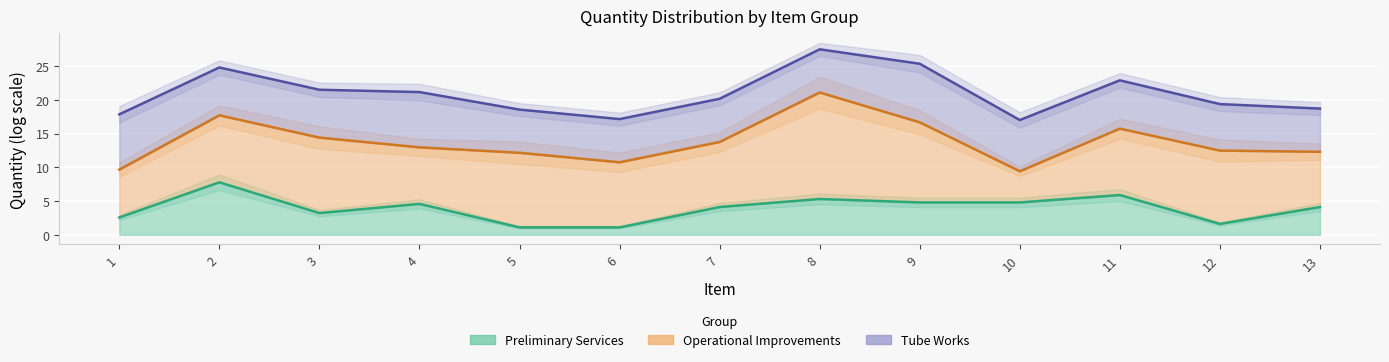

Reading left to right, extract all data points from this chart.

Preliminary Services: 1=2.6	2=7.8	3=3.2	4=4.6	5=1.1	6=1.1	7=4.1	8=5.3	9=4.8	10=4.8	11=5.9	12=1.6	13=4.1
Operational Improvements: 1=9.7	2=17.7	3=14.4	4=13.0	5=12.1	6=10.7	7=13.8	8=21.1	9=16.7	10=9.4	11=15.7	12=12.5	13=12.3
Tube Works: 1=17.8	2=24.8	3=21.5	4=21.1	5=18.5	6=17.1	7=20.2	8=27.5	9=25.3	10=17.0	11=22.9	12=19.4	13=18.7